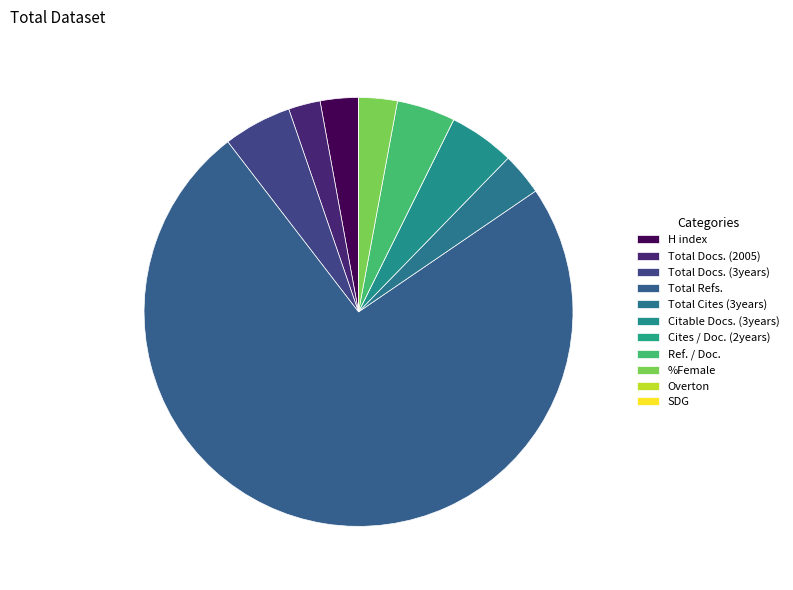

Count the number of slices in the pie.

11